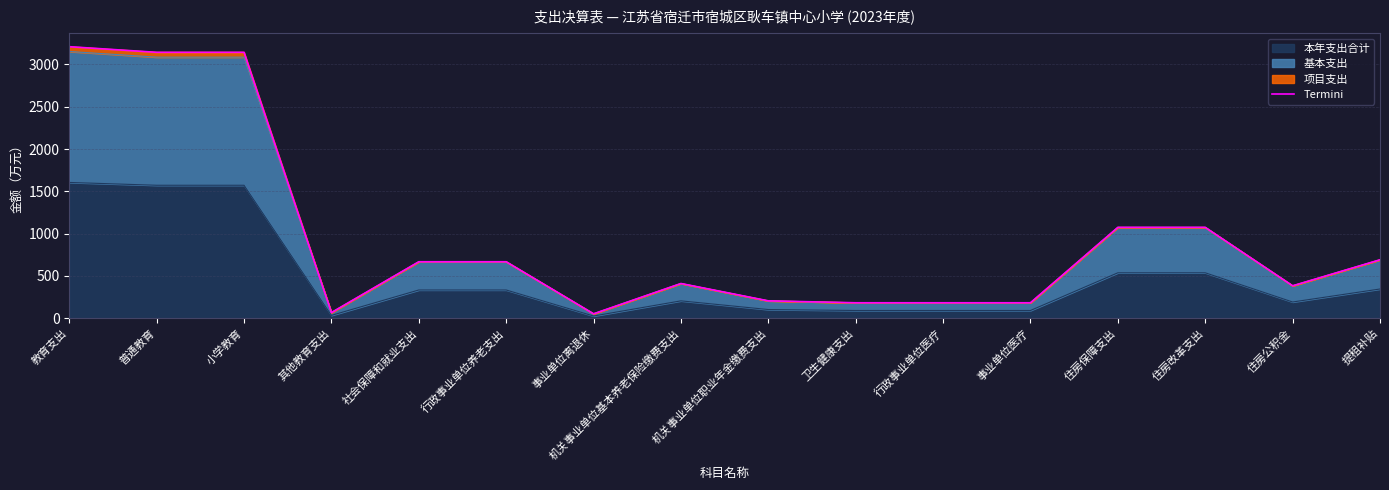

What is the change in value from 小学教育 to 事业单位医疗?

-2961.0